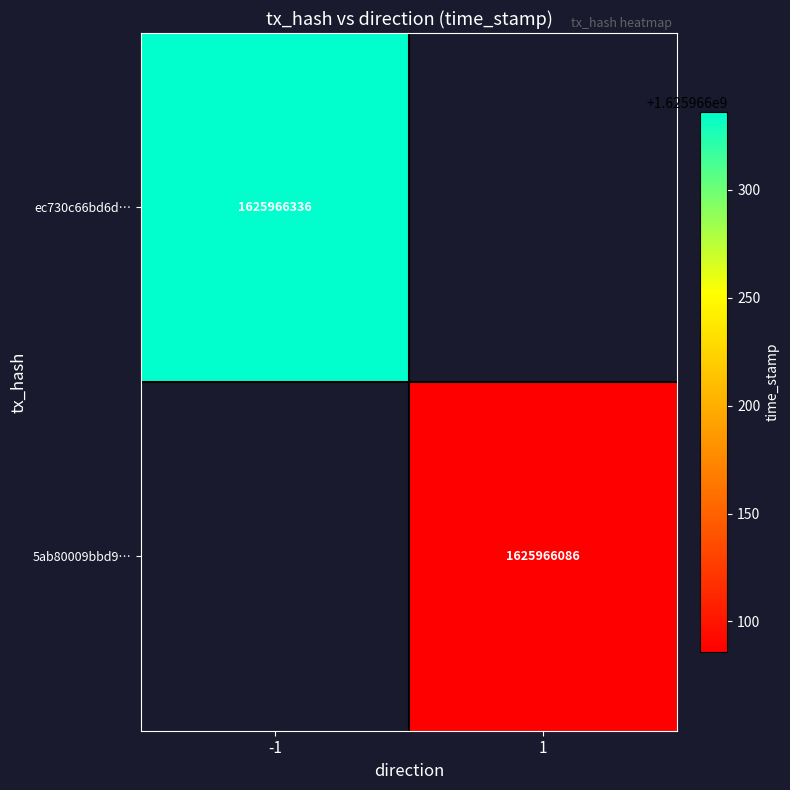

What is the spread (max minus min) of values at time_stamp?

250